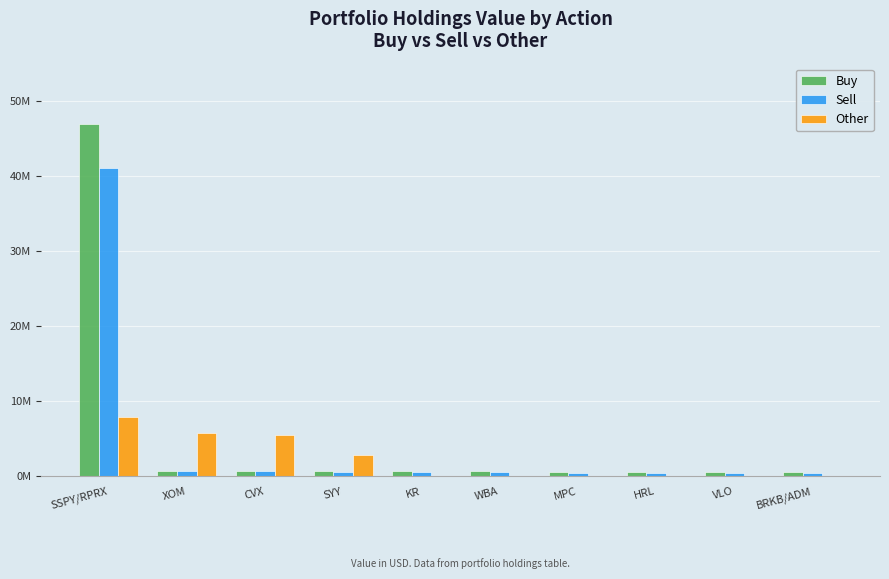

What are all the series names shown in the legend?

Buy, Sell, Other